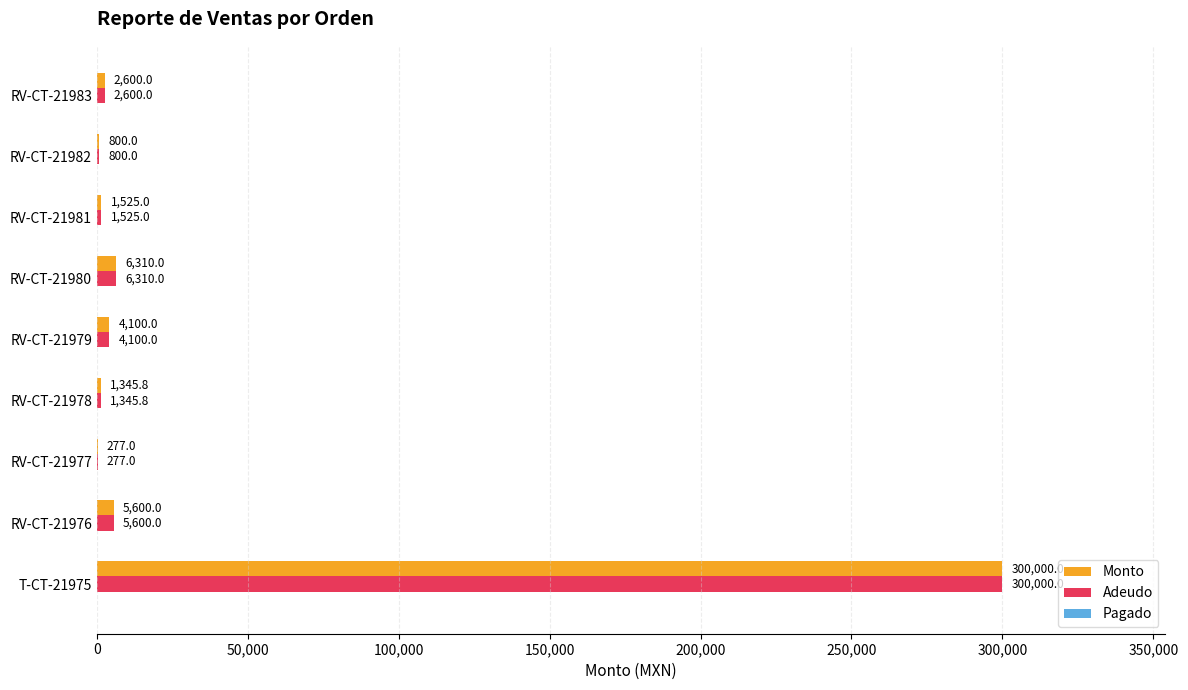

How many distinct data groups are displayed?

2